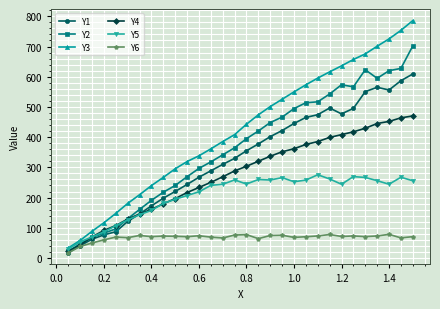

What is the greatest value displayed?

785.7